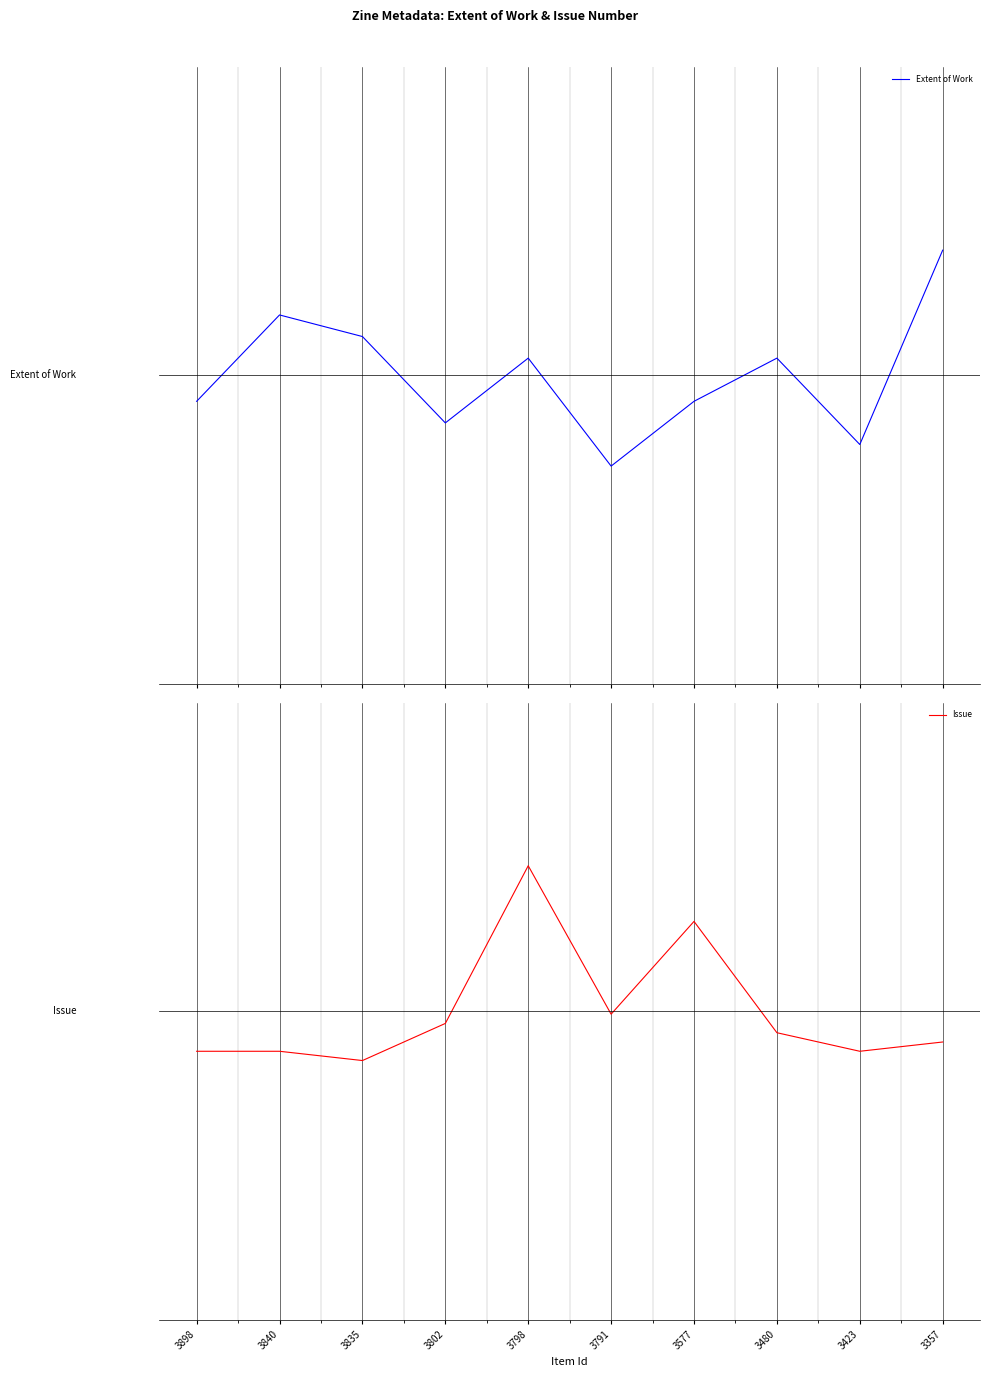

What is the maximum value shown in the chart?

0.7